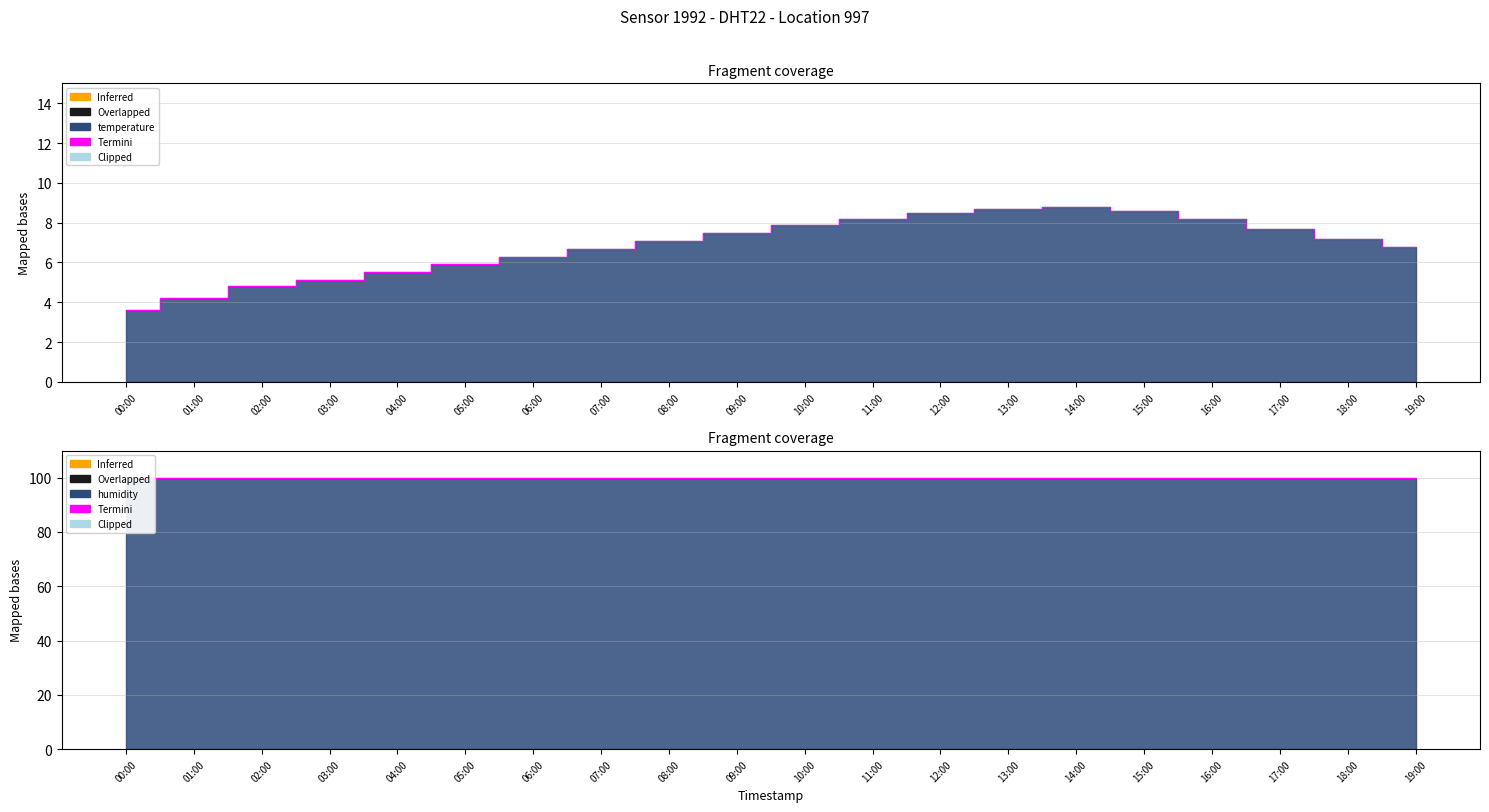

Which series has the largest range (max minus min)?

temperature